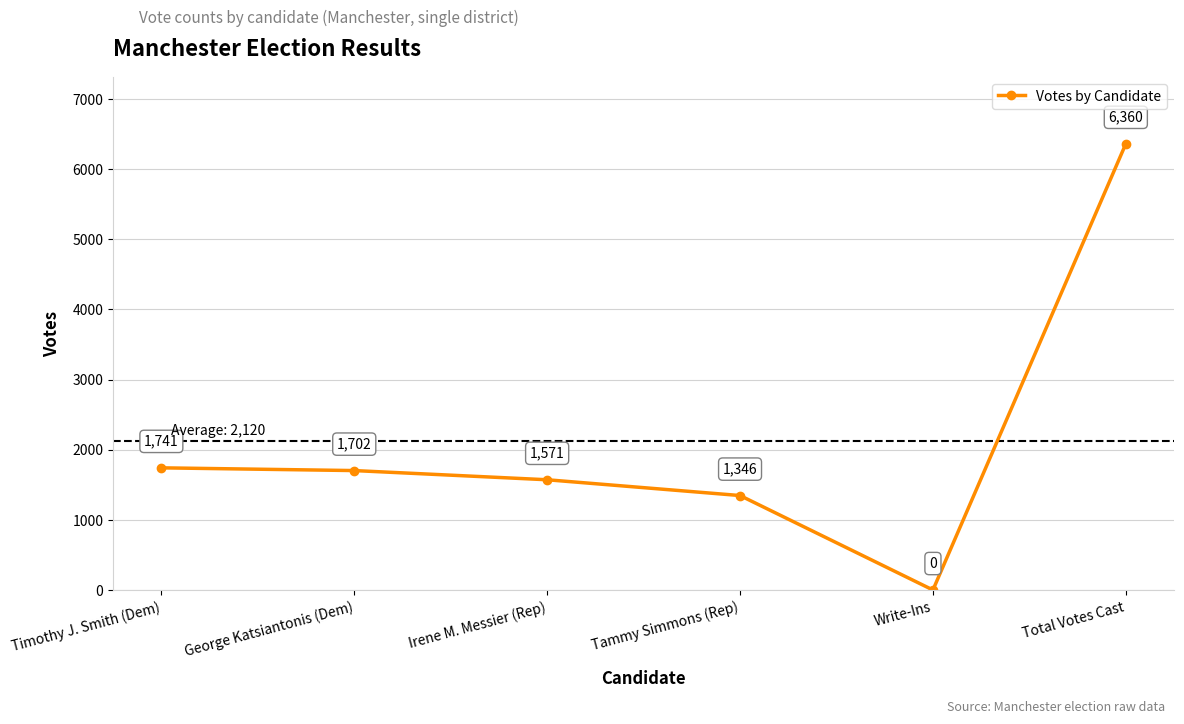

List the labels in order of value, smallest first.

Write-Ins, Tammy Simmons (Rep), Irene M. Messier (Rep), George Katsiantonis (Dem), Timothy J. Smith (Dem), Total Votes Cast